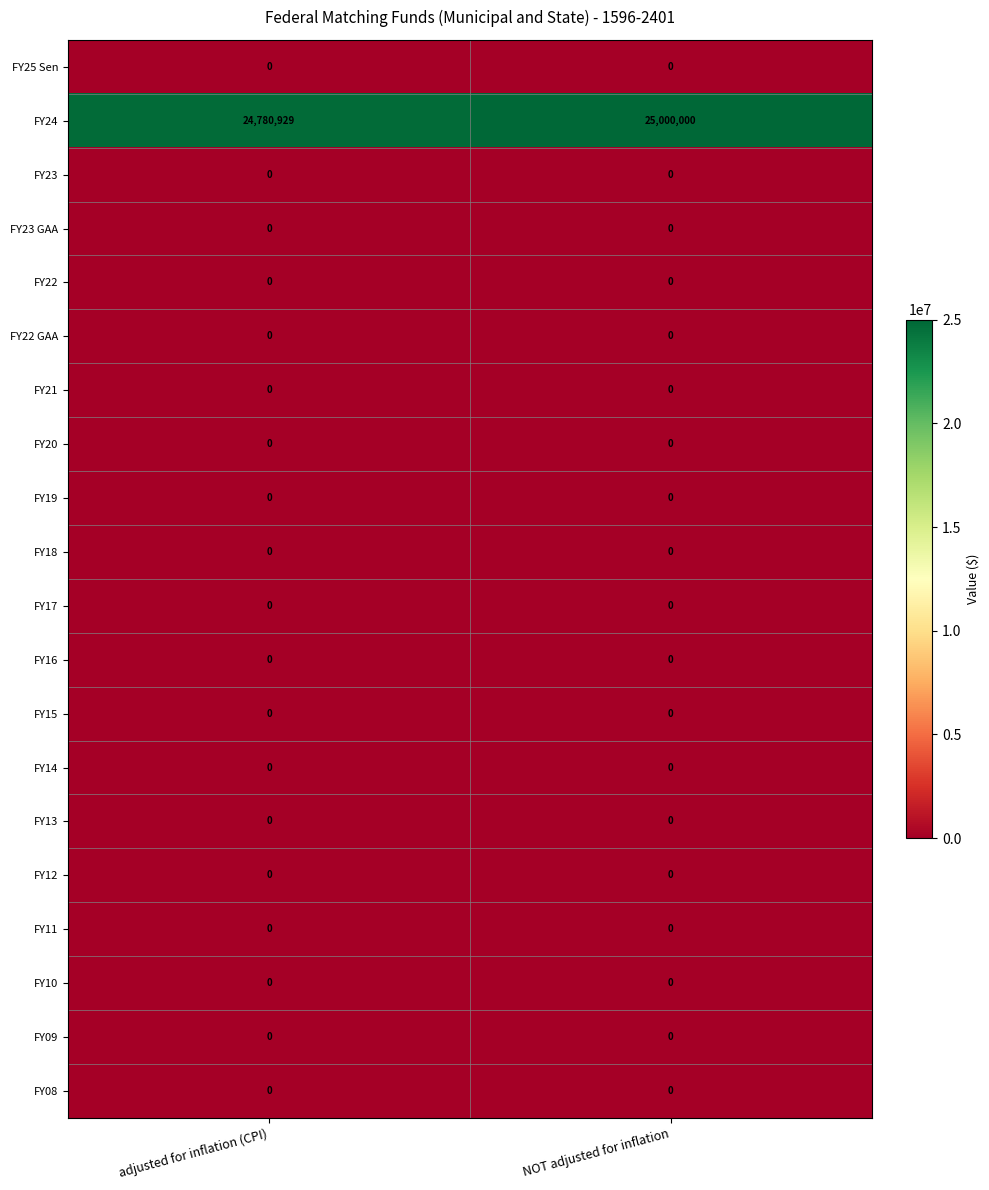

What is the maximum value shown in the chart?

25000000